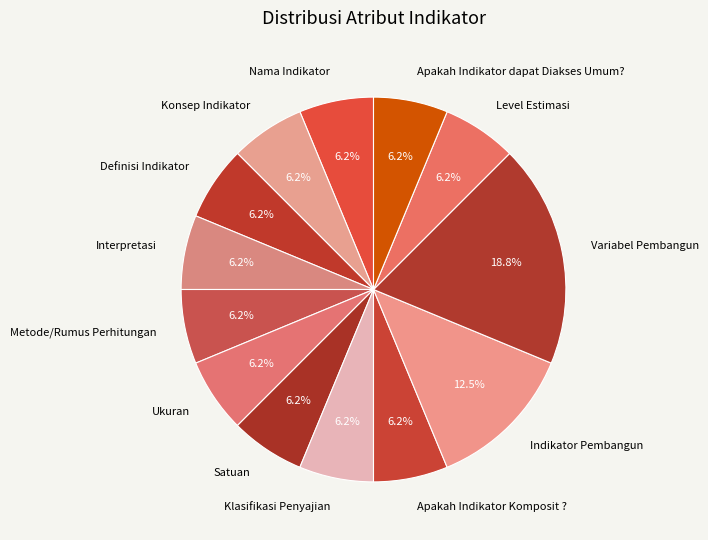

To the nearest percent, what is the combined percentage of Metode/Rumus Perhitungan and Indikator Pembangun?

19%